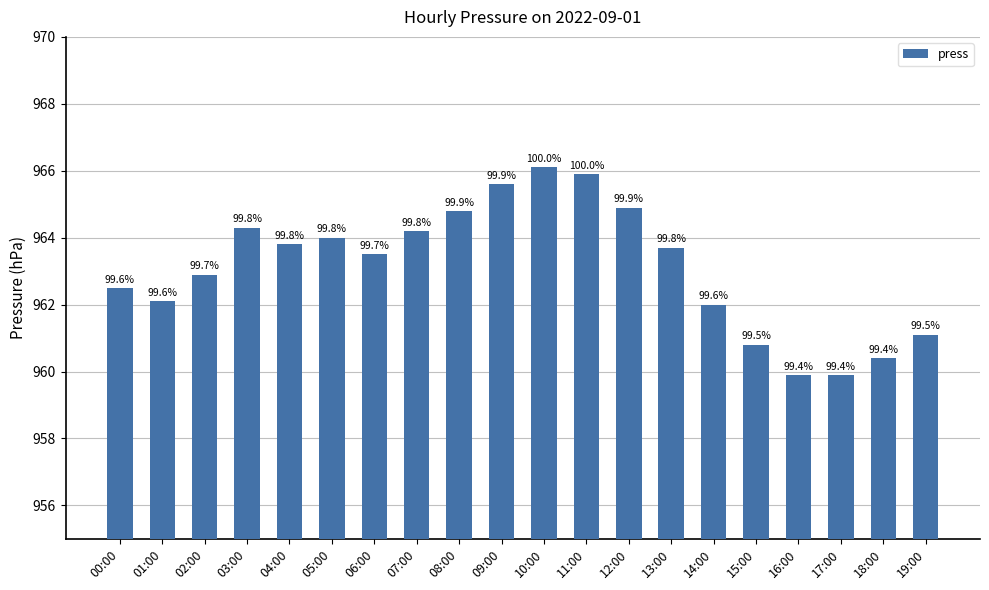

Are the bars horizontal?

No